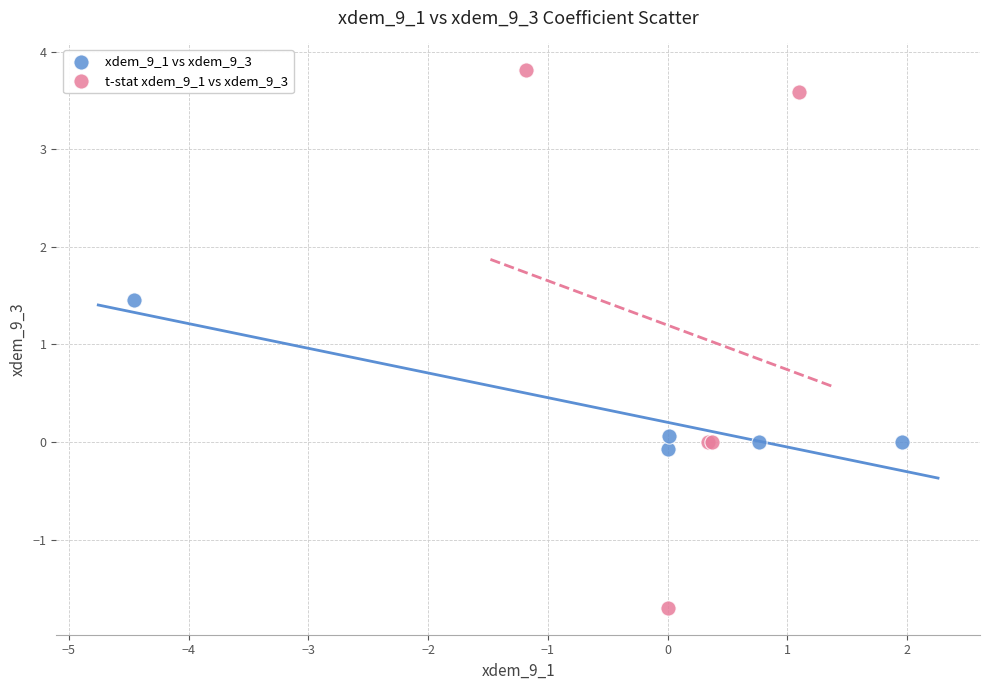

Which series reaches the minimum Y coordinate?

t-stat xdem_9_1 vs xdem_9_3